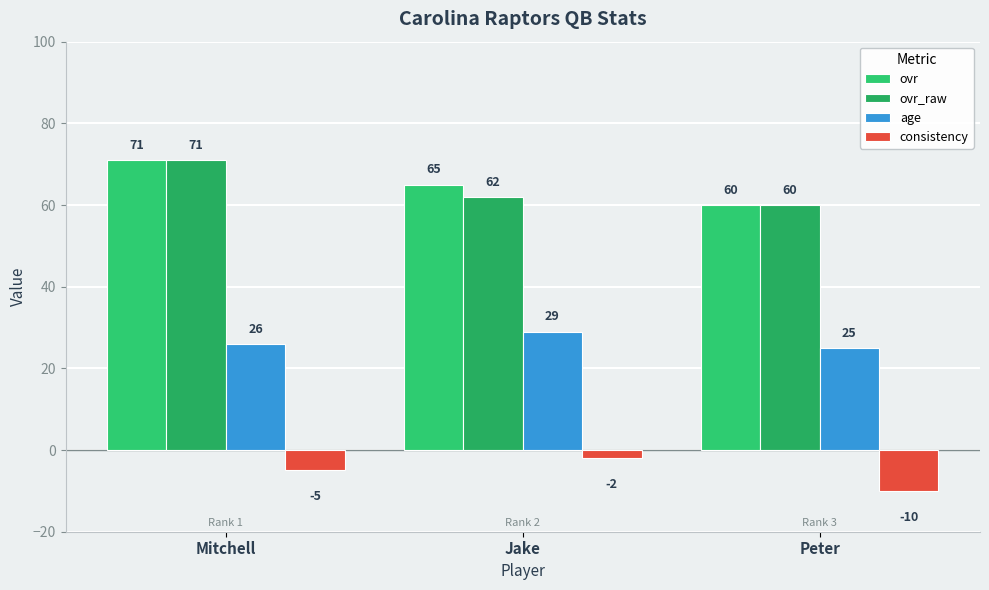

How many distinct data groups are displayed?

4